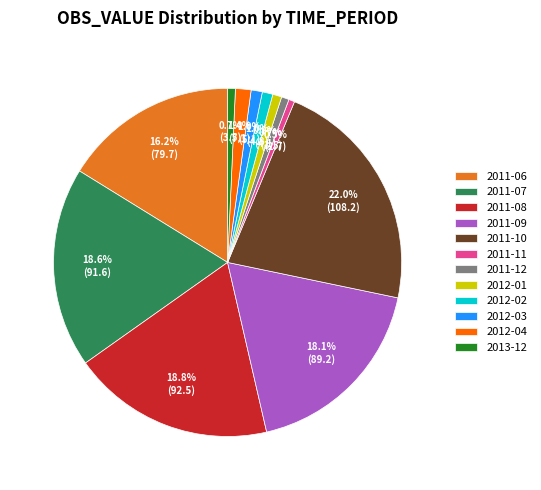

Does 2011-08 account for over 50% of the chart?

No